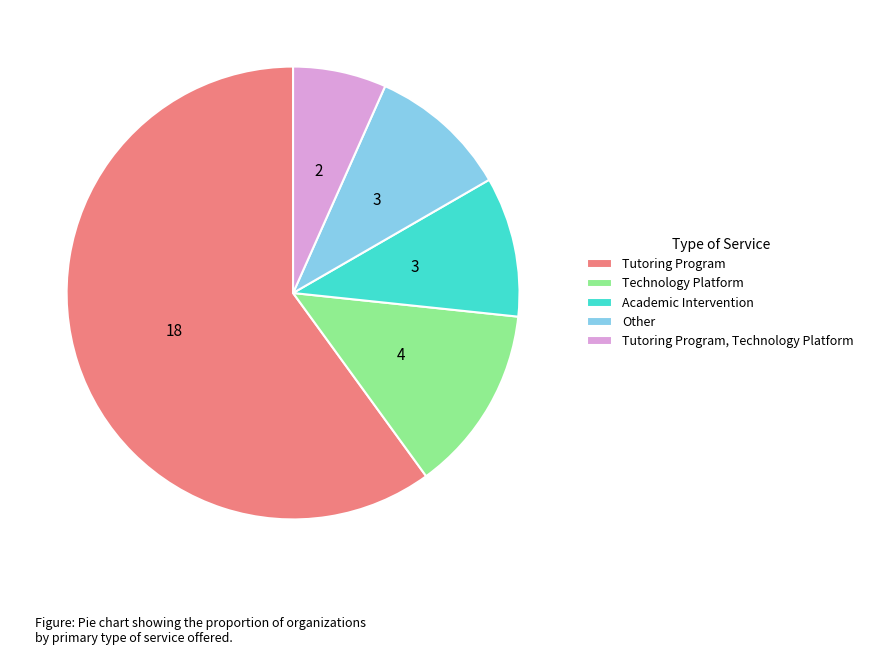

The Tutoring Program slice represents 69% of the pie. True or false?

False